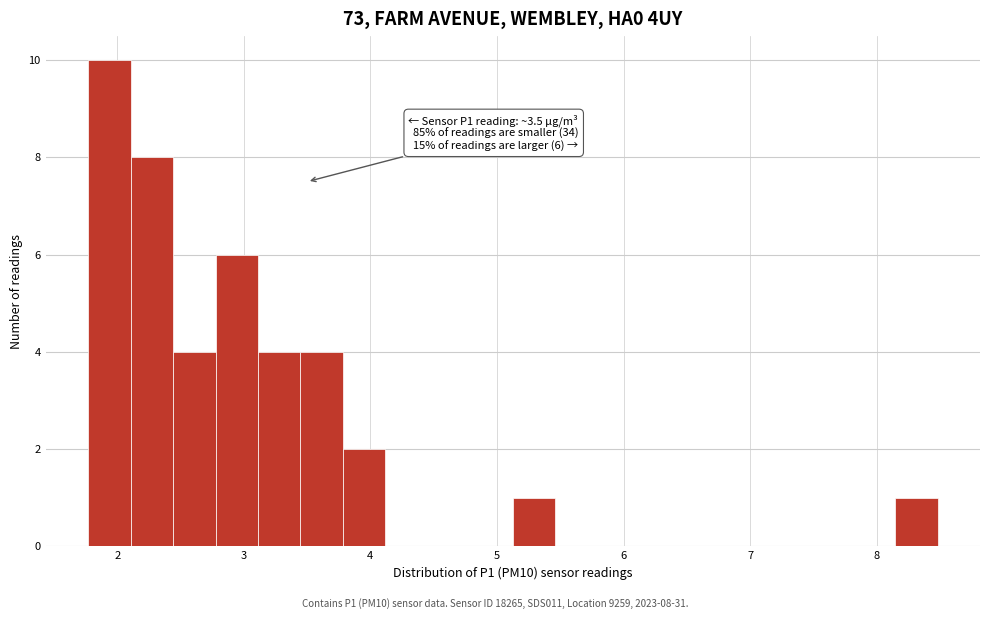

Around what value on the x-axis is the tallest bar? Give the approximate position of its centre, as read against the axis.

1.9